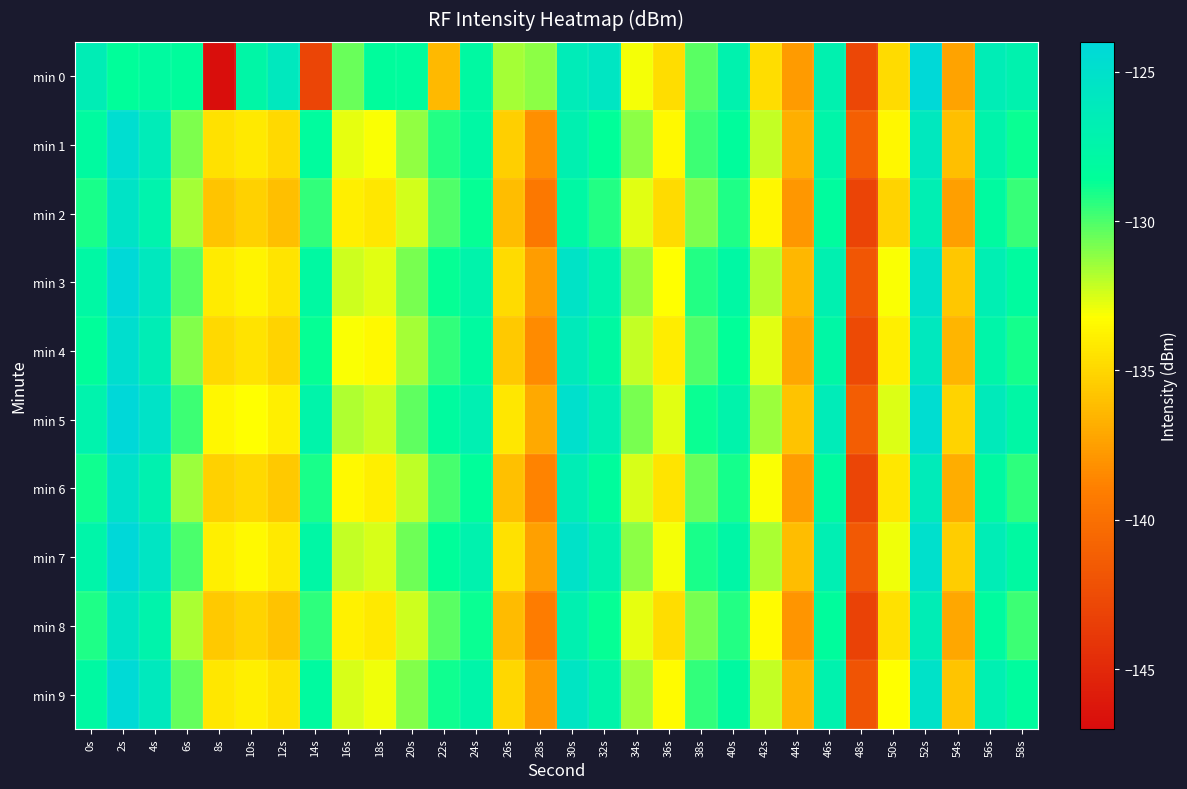

Rank the series by their maximum value, from highest to lowest.

min 5, min 7, min 3, min 0, min 9, min 1, min 4, min 6, min 2, min 8